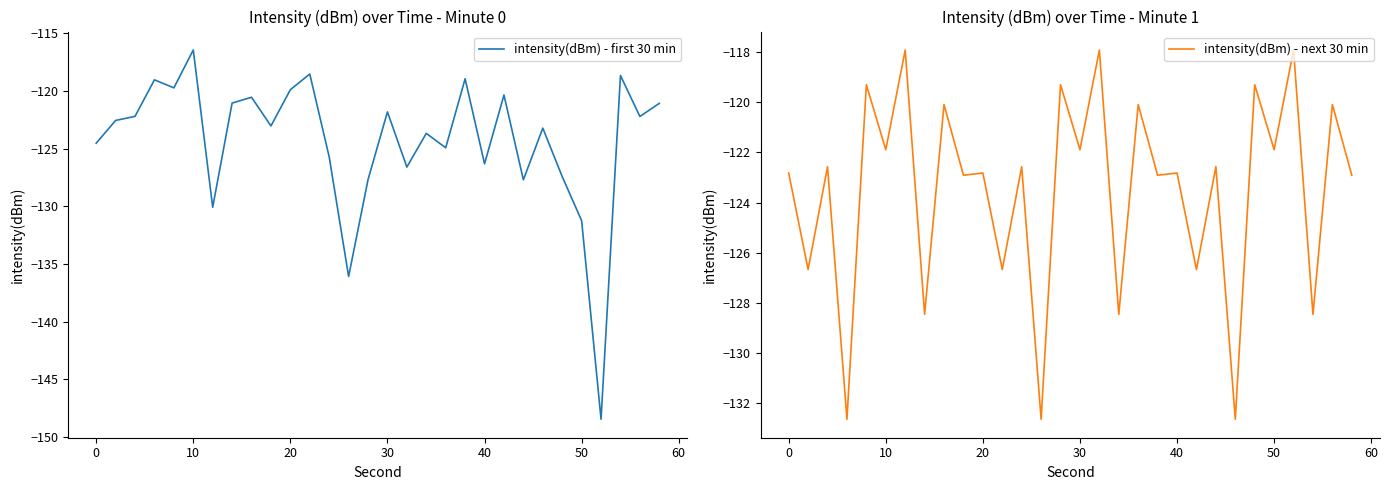

What is the minimum value for intensity(dBm) - first 30 min?

-148.5